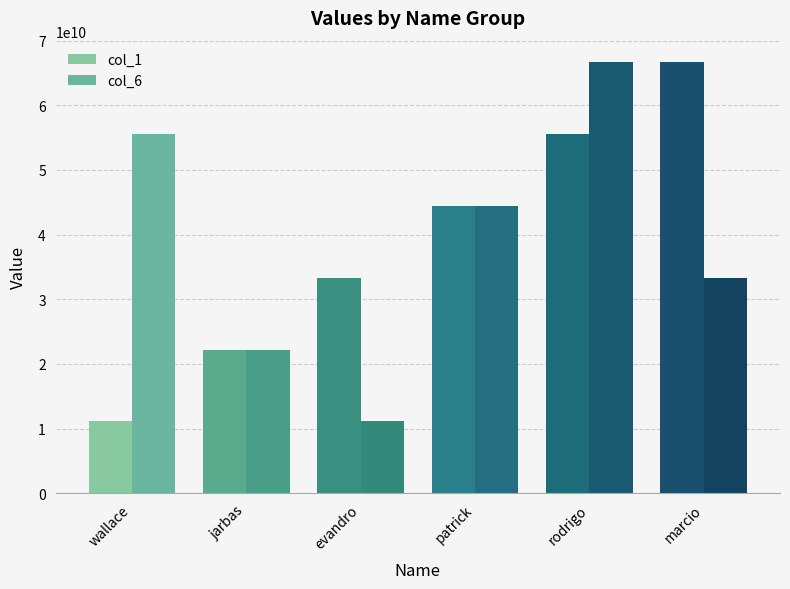

Where does the col_1 series first go above 44444444444?

rodrigo